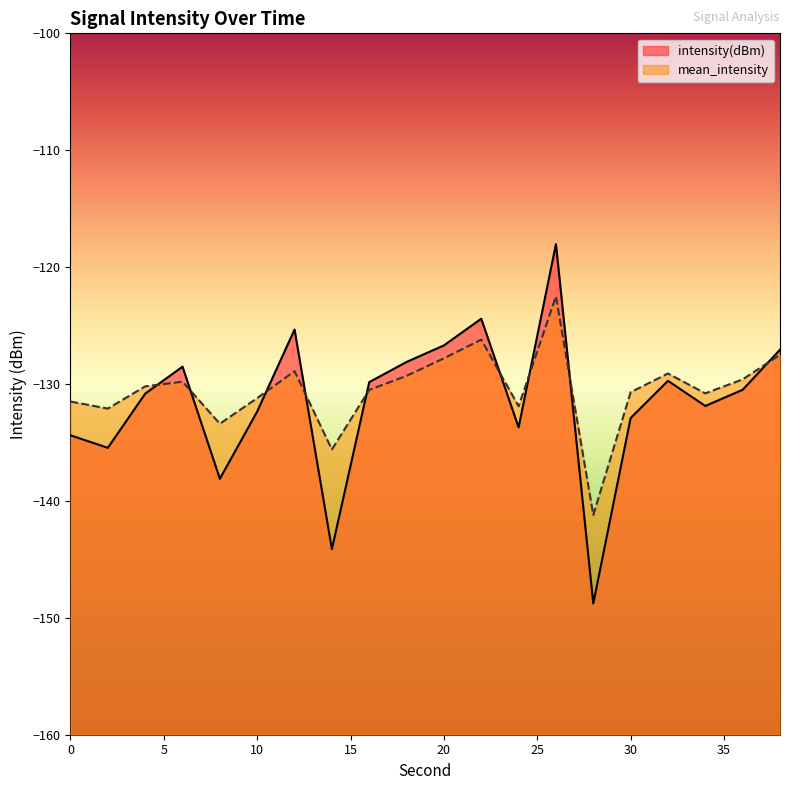

Rank the categories by mean_intensity value from lowest to highest.

28, 14, 8, 2, 24, 0, 10, 34, 30, 16, 4, 6, 36, 18, 32, 12, 20, 38, 22, 26